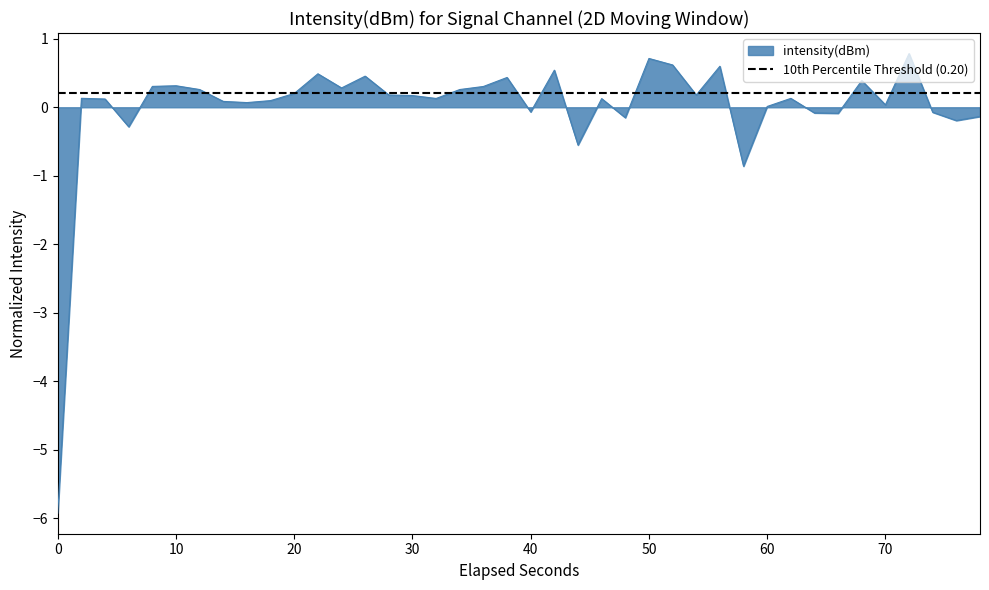

The value of intensity(dBm) at 0 is -9.8. True or false?

False